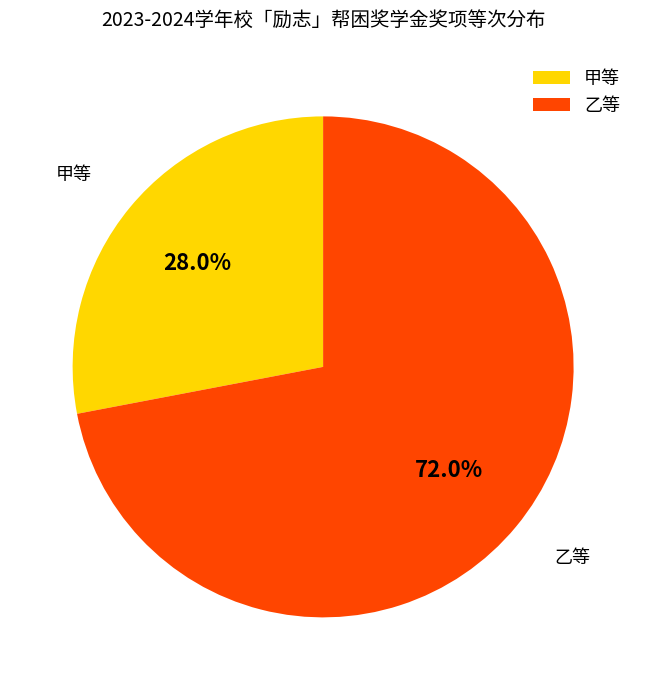

To the nearest percent, what is the difference between the 乙等 and 甲等 slice percentages?

44%